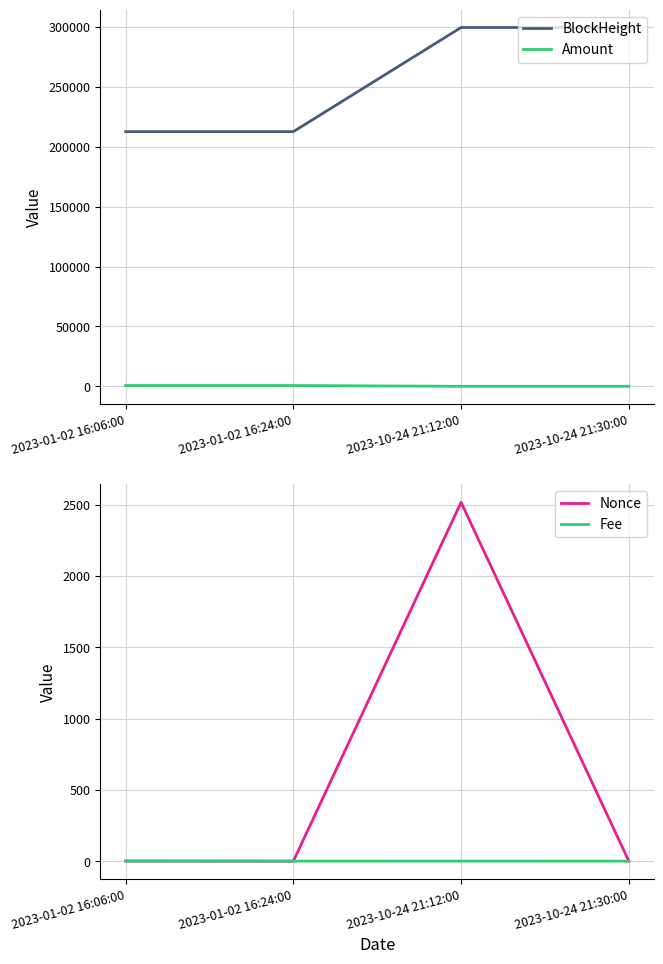

Is this an area chart (filled region under the line)?

No